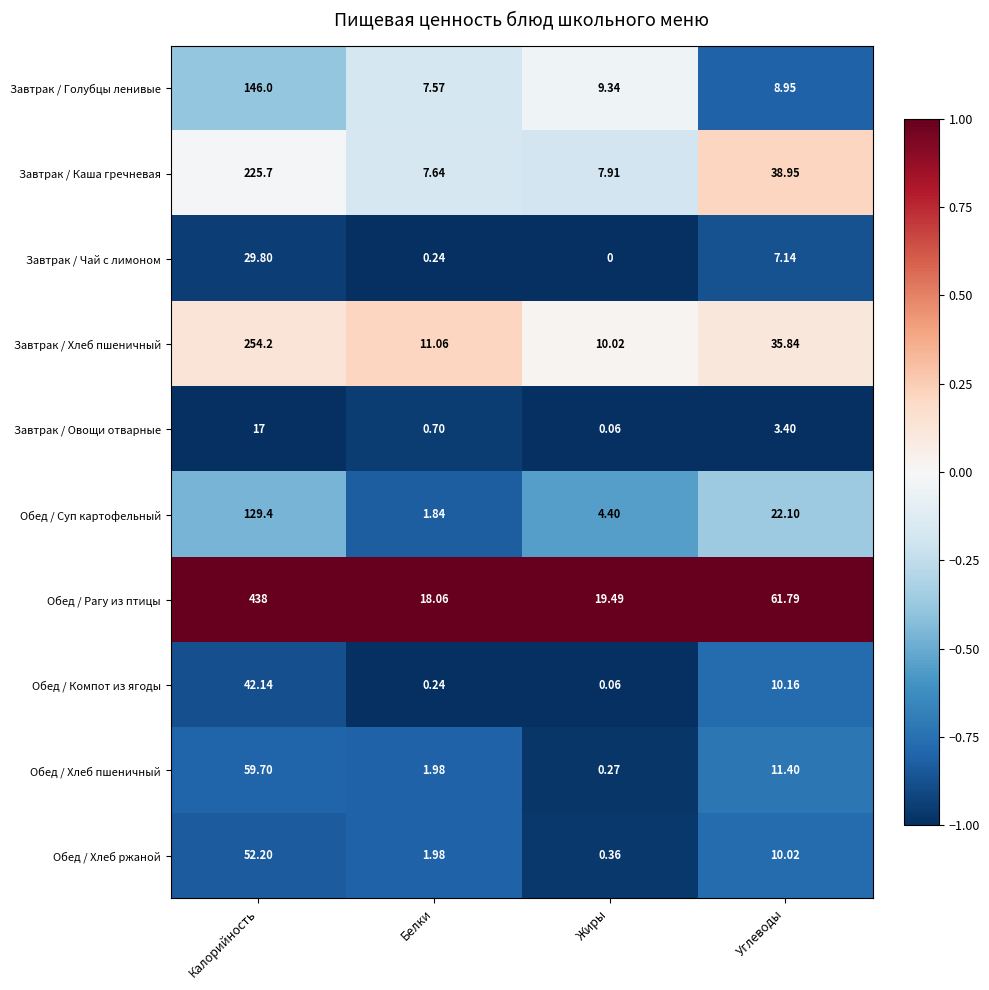

Rank the series at Калорийность from lowest to highest value.

Завтрак / Овощи отварные, Завтрак / Чай с лимоном, Обед / Компот из ягоды, Обед / Хлеб ржаной, Обед / Хлеб пшеничный, Обед / Суп картофельный, Завтрак / Голубцы ленивые, Завтрак / Каша гречневая, Завтрак / Хлеб пшеничный, Обед / Рагу из птицы